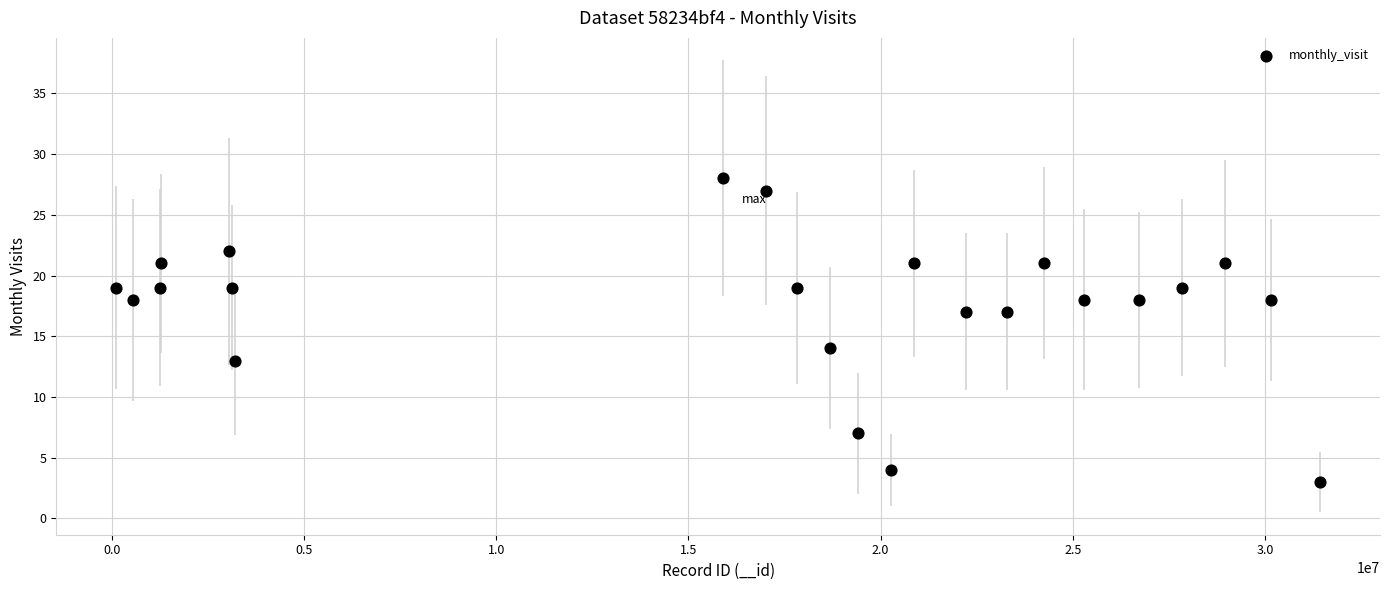

What is the range of Y values (max minus min)?

25